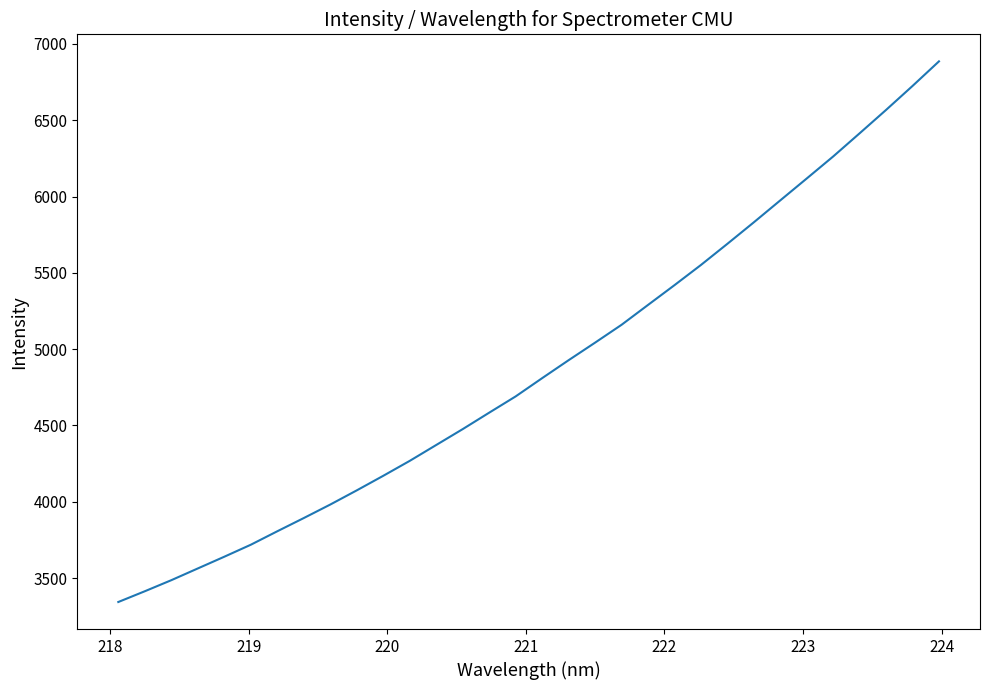

What is the greatest value displayed?

6885.8